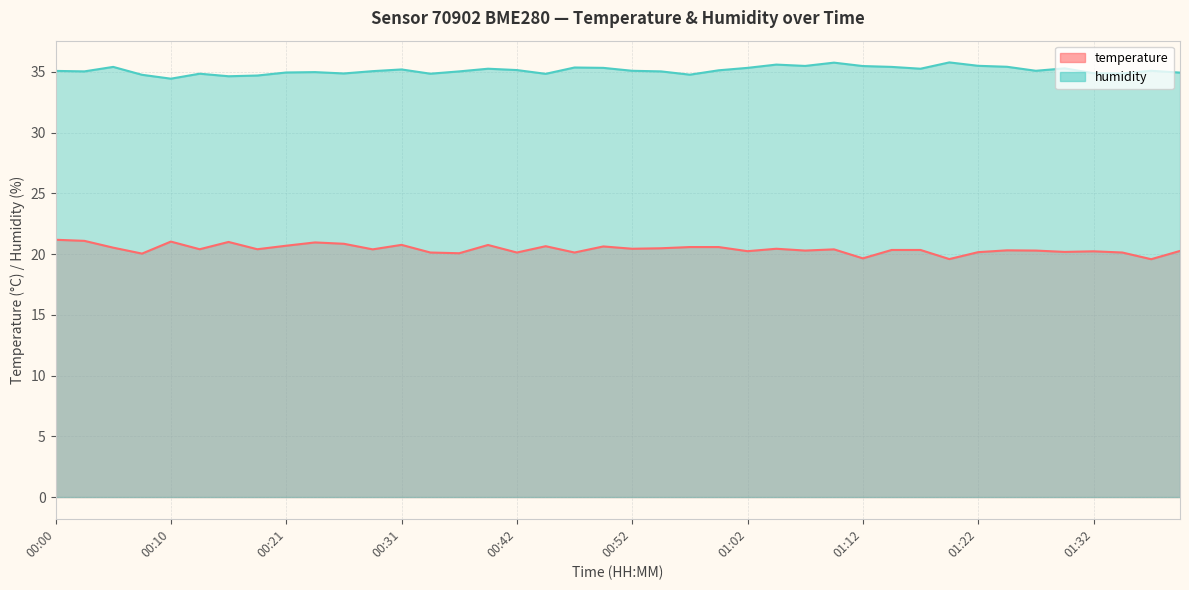

The temperature series shows 20.1 at 00:34. True or false?

True